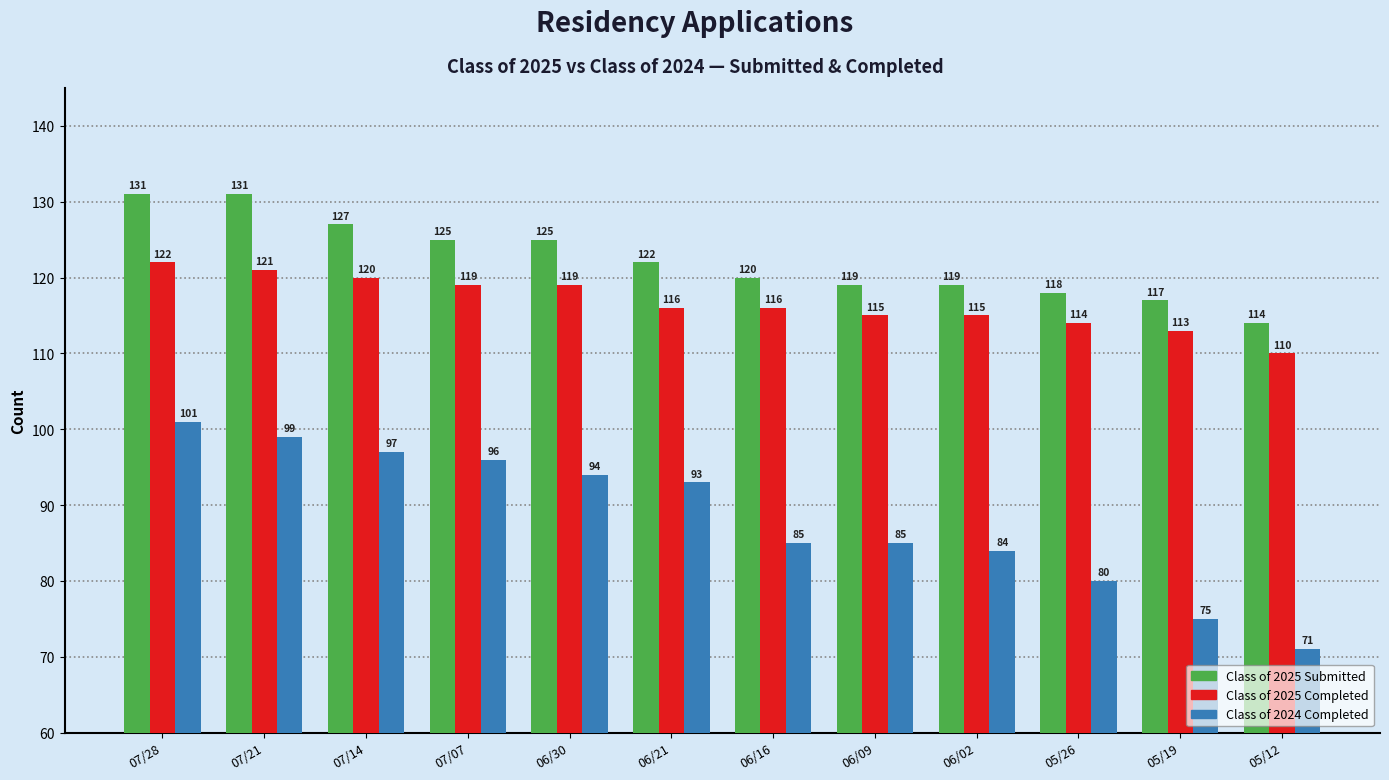

Which series has the widest spread of values?

Class of 2024 Completed